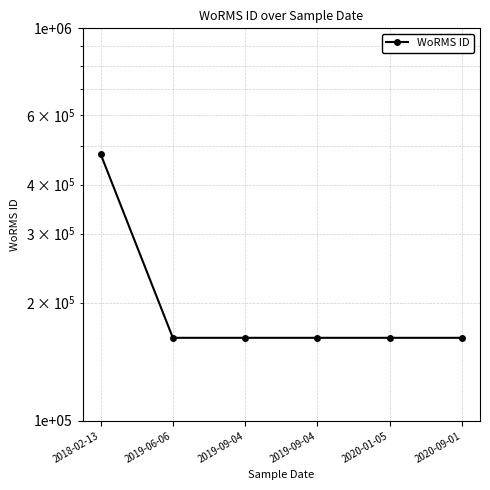

Which label corresponds to the smallest value in the chart?

2019-06-06